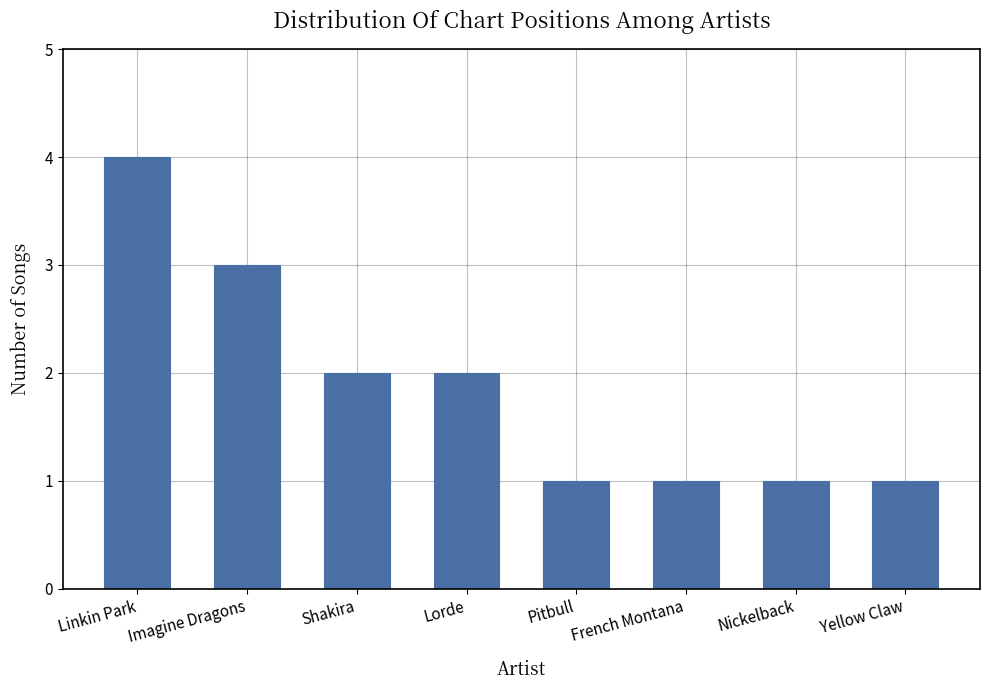

What is the label of the 4th bar from the left?

Lorde